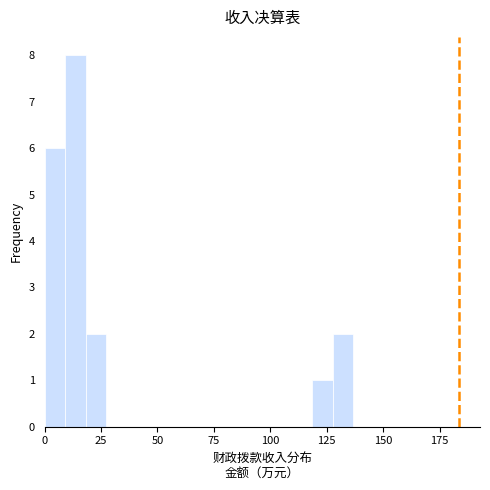

Around what value on the x-axis is the tallest bar? Give the approximate position of its centre, as read against the axis.

15